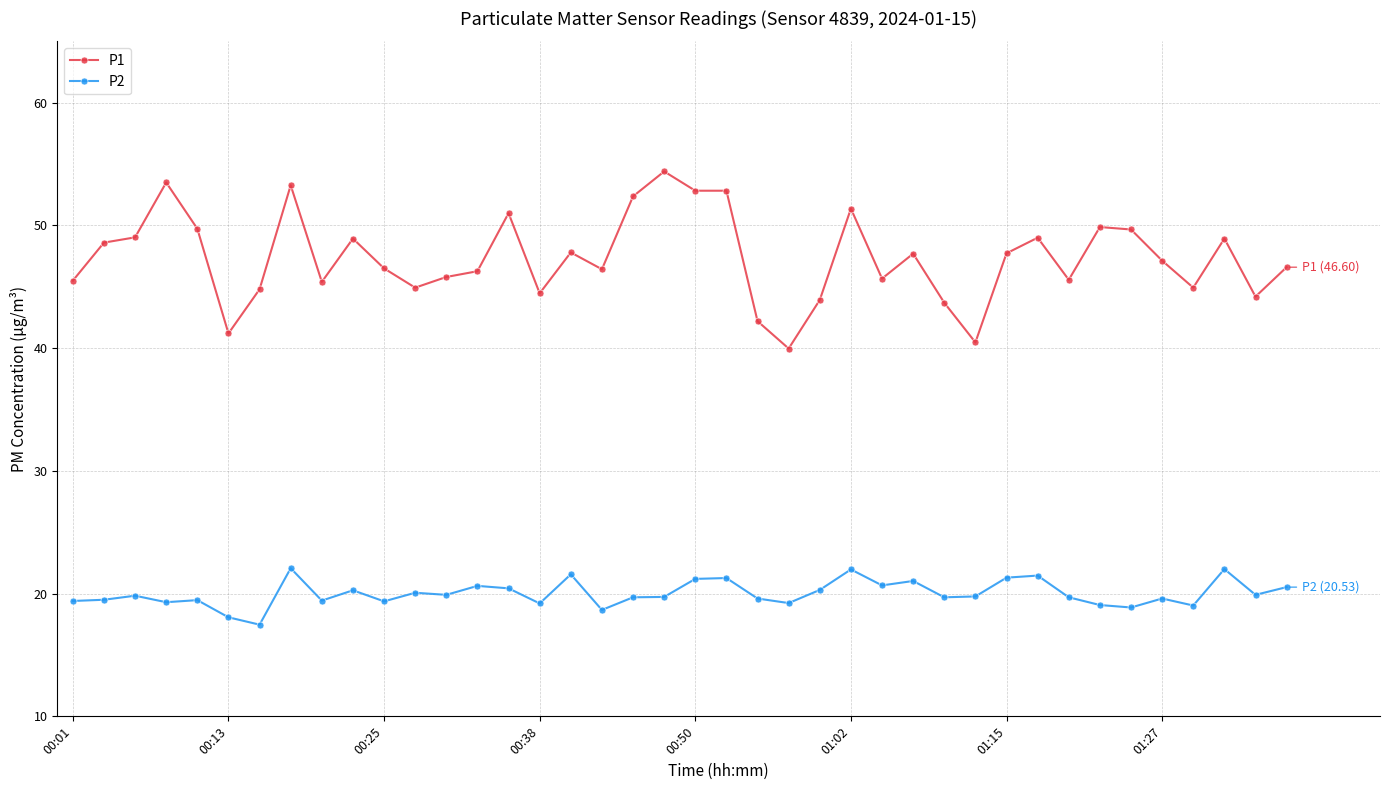

What is the smallest value displayed?

17.5